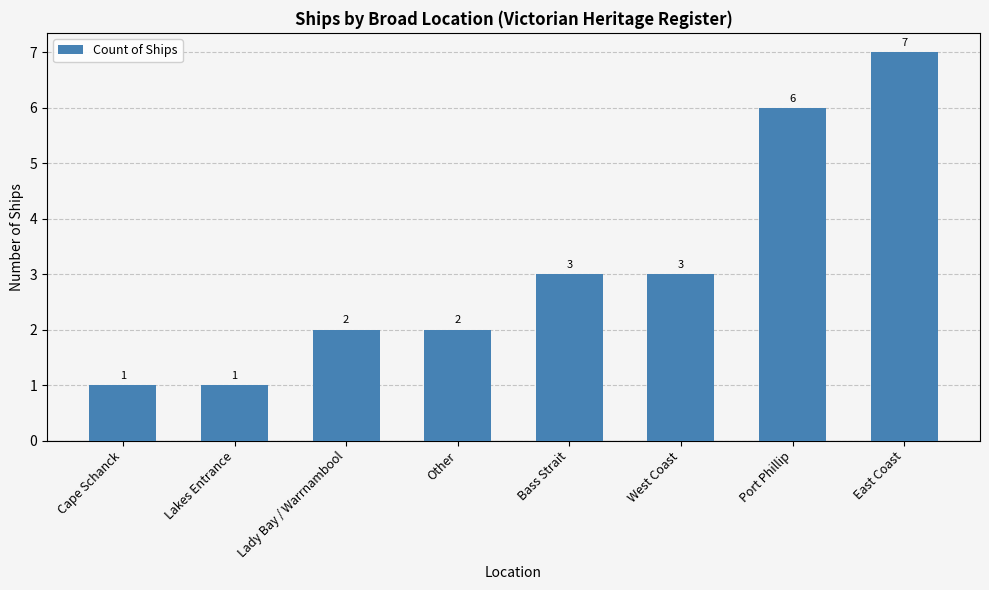

What is the approximate value at East Coast?

7